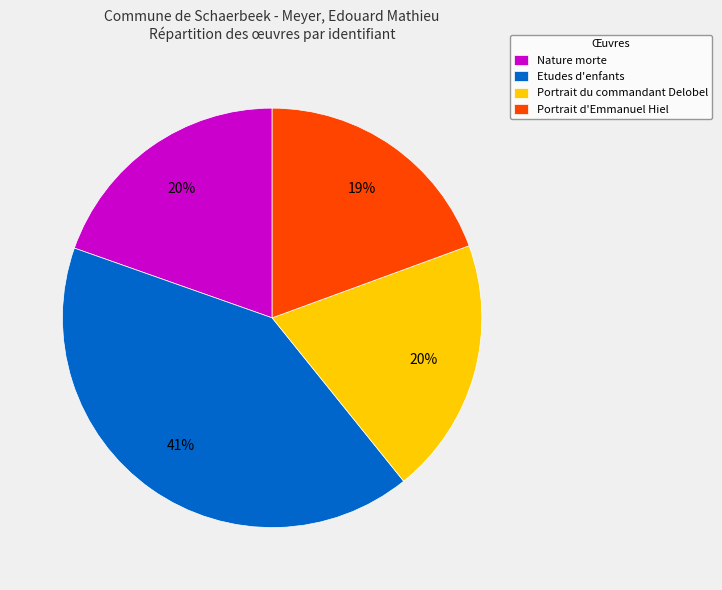

To the nearest percent, what is the average slice percentage?

25%